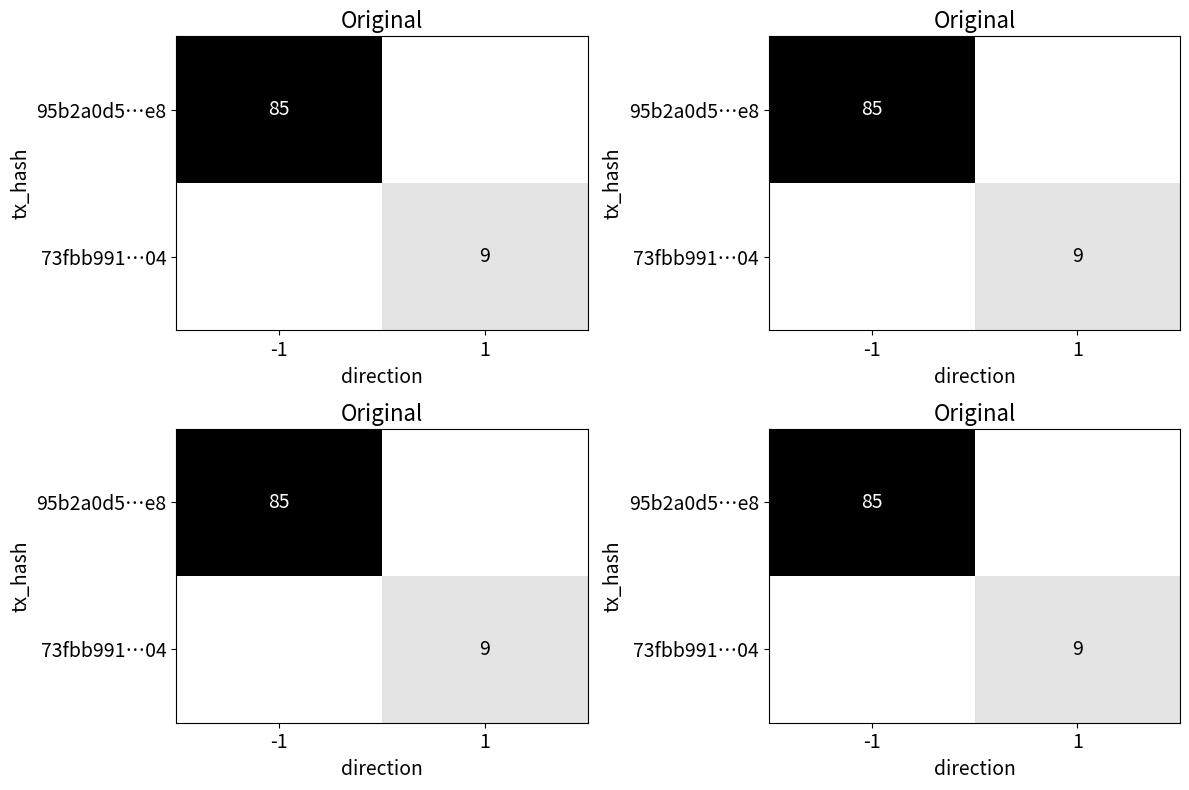

Is it true that 73fbb991…04 equals 9 at 1?

True